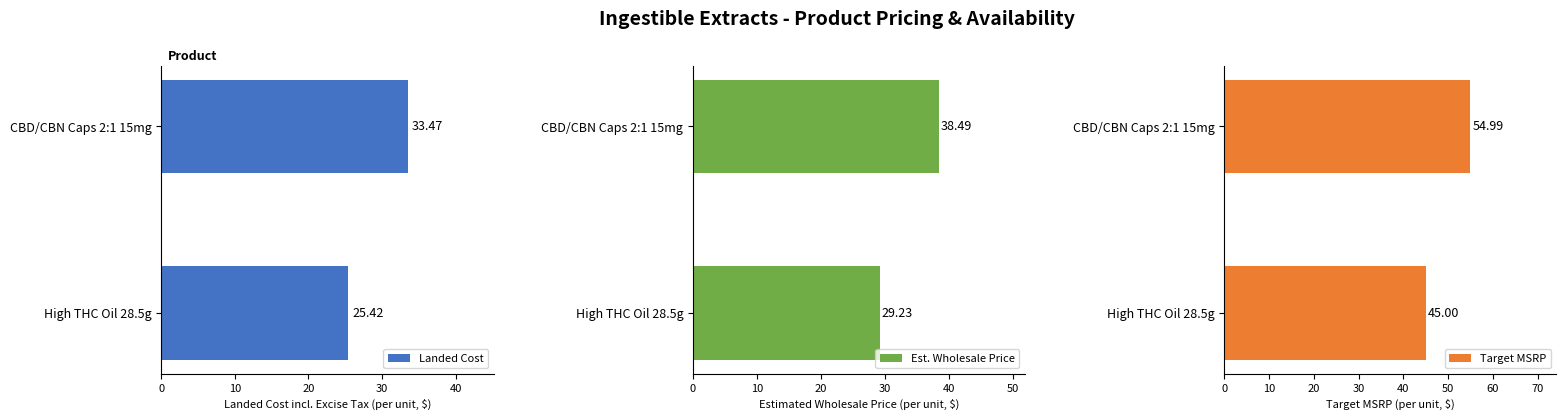

What is the sum of the Landed Cost values at CBD/CBN Caps 2:1 15mg and High THC Oil 28.5g?

58.9